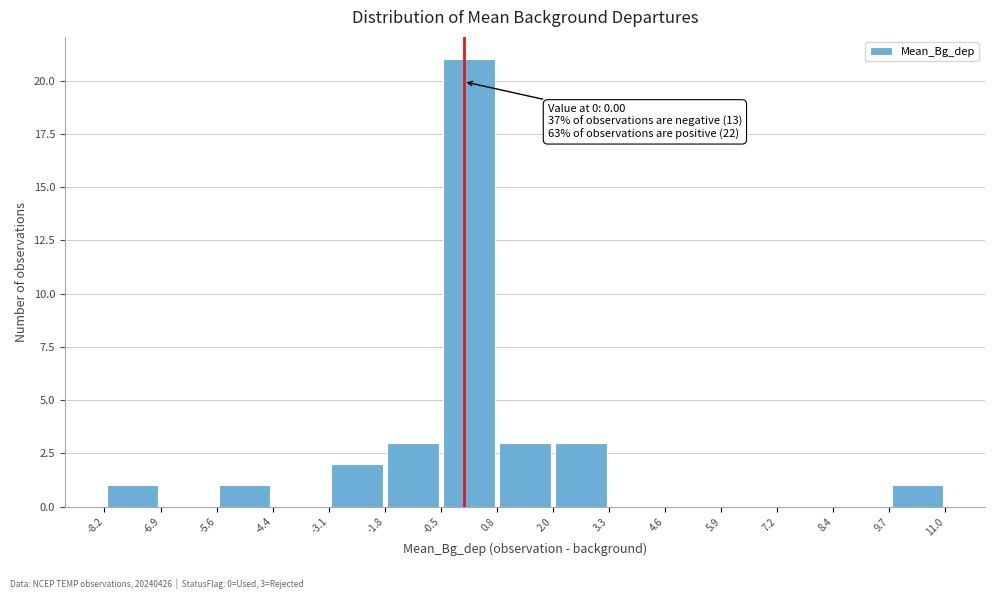

Over which range of the x-axis is the bar tallest?

-0.5 to 0.8